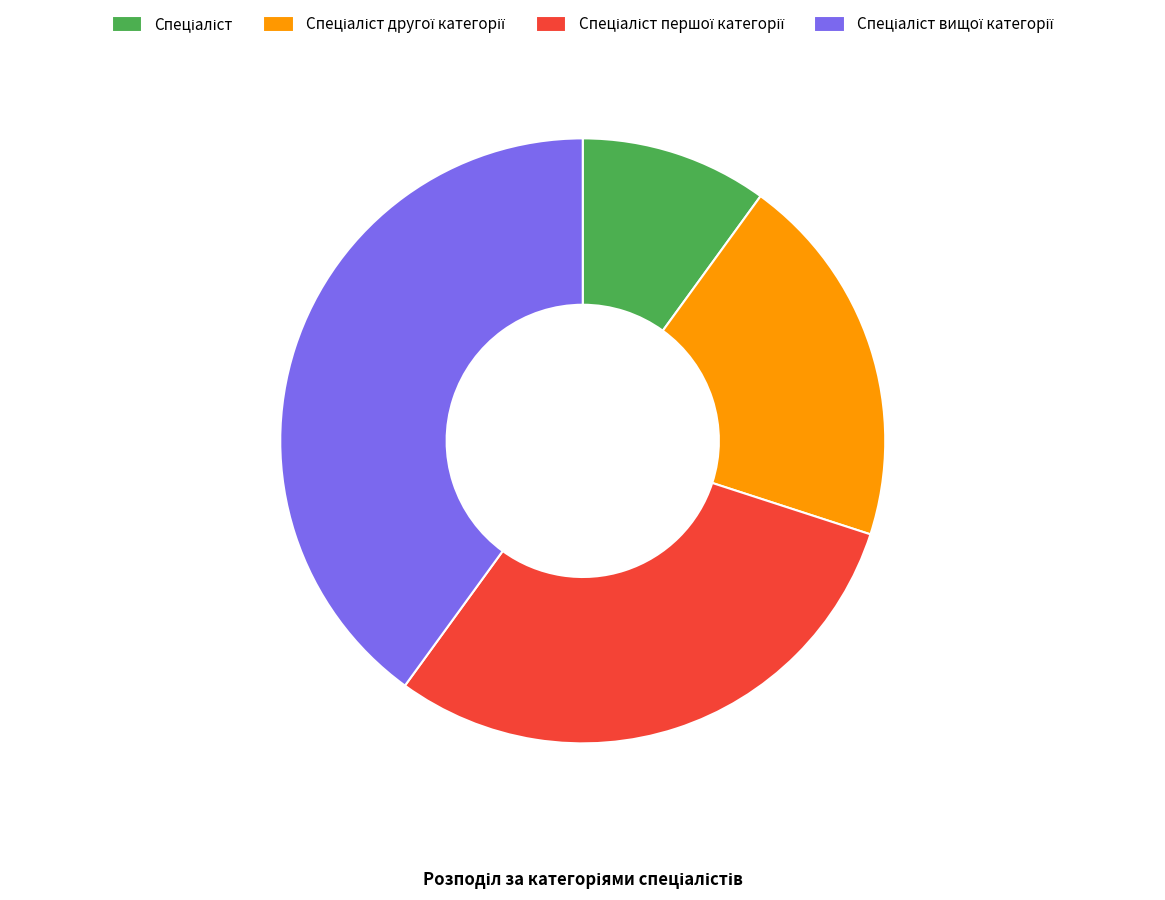

Is there any slice that represents more than half of the pie?

No